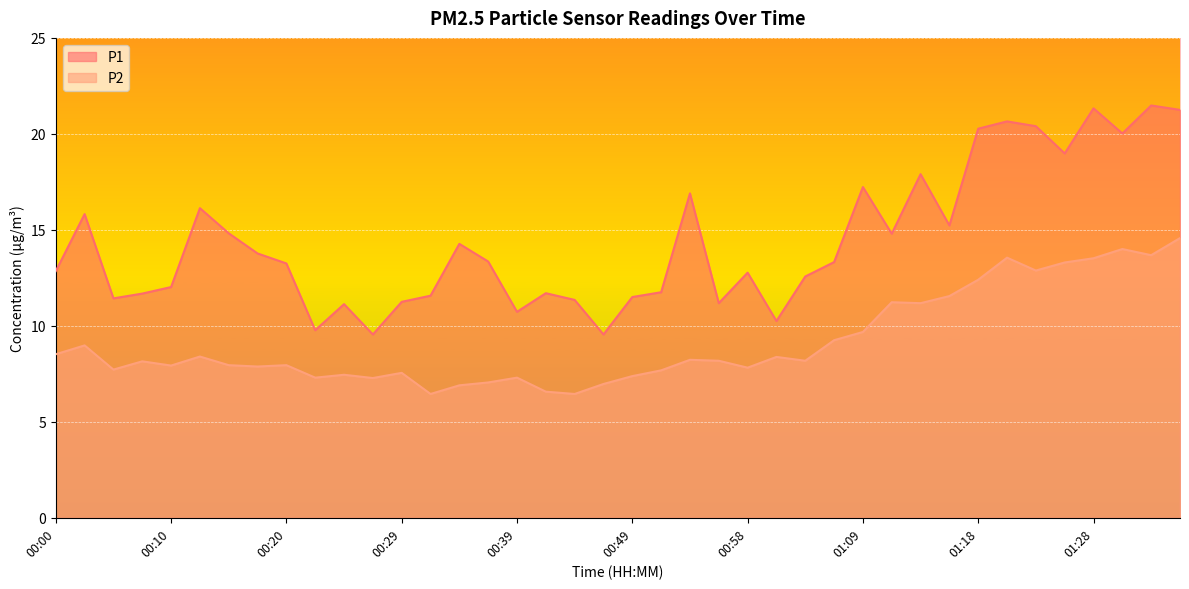

What is the value of the P2 point at the 36th from the left?

13.3